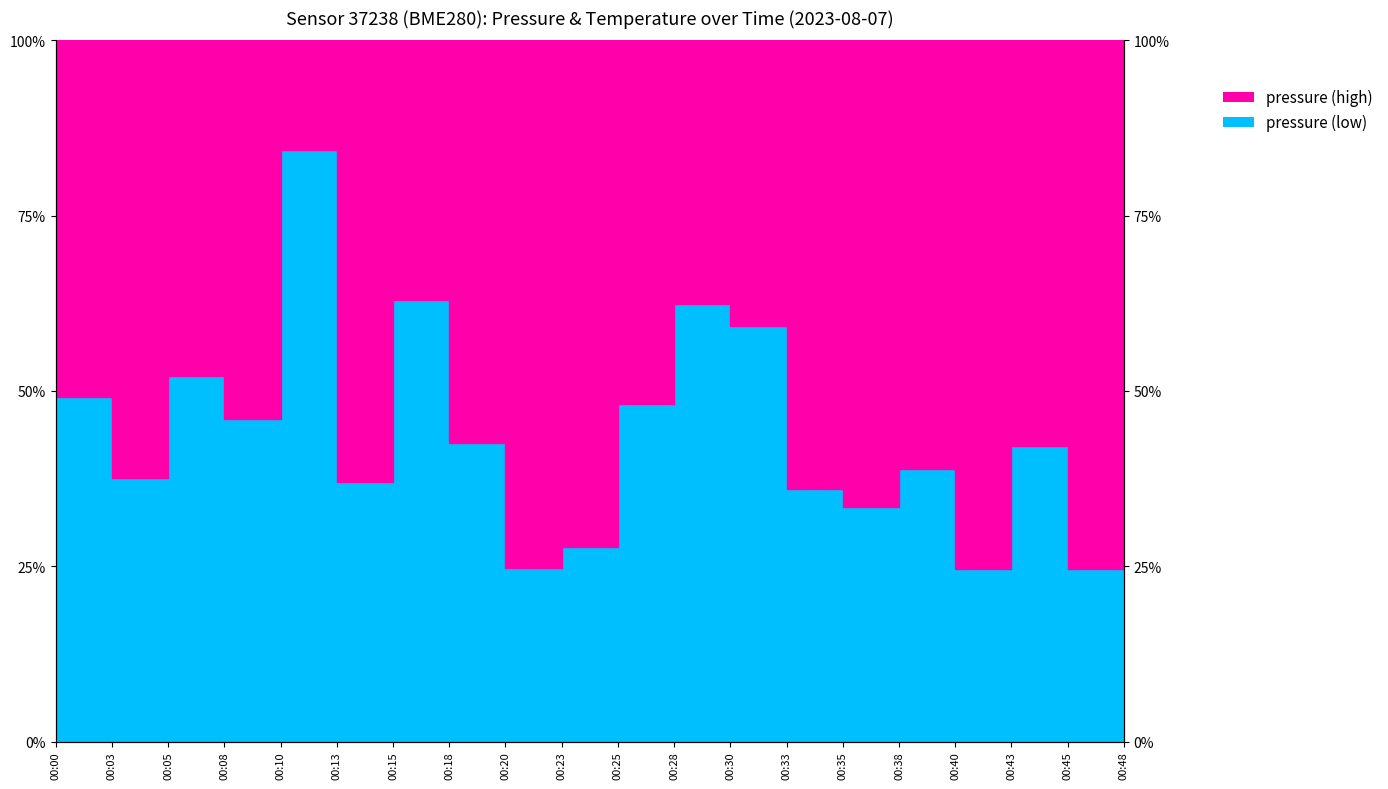

Is it true that the value at 00:15 is 14.3?

True